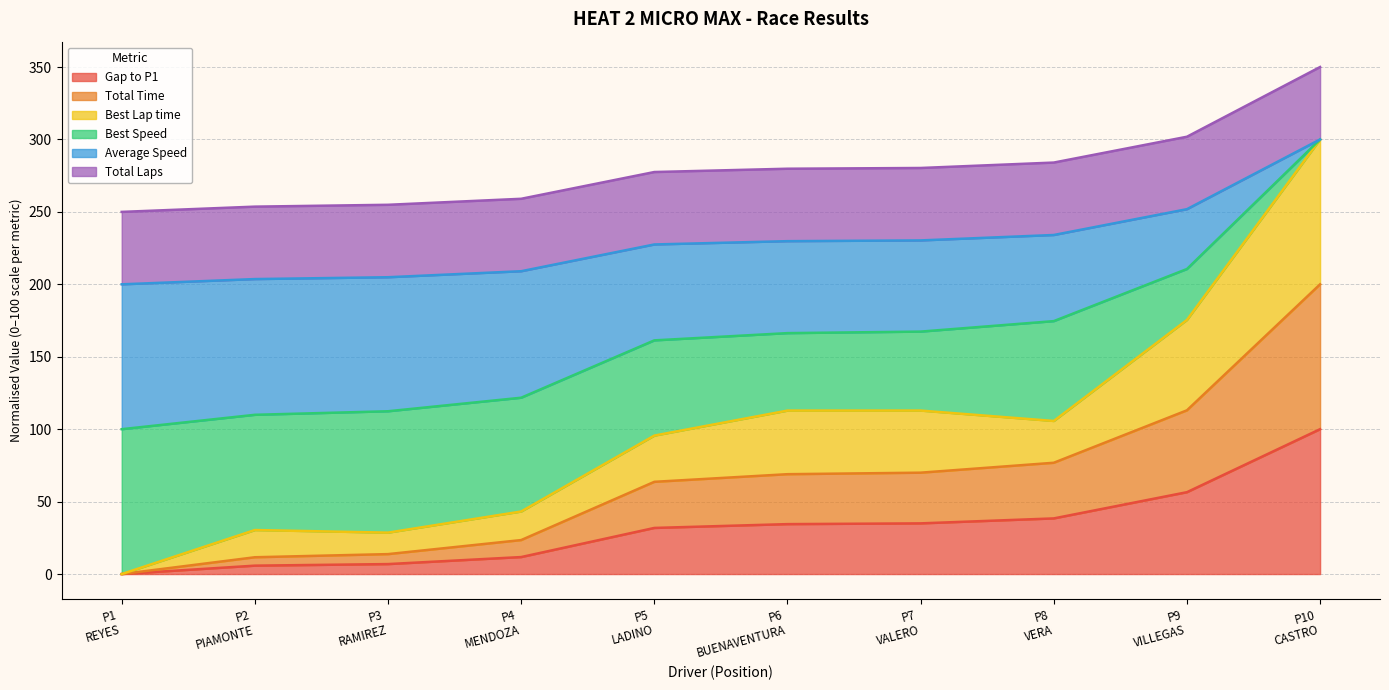

The value of Best Lap time at P7 VALERO is 152.7. True or false?

False